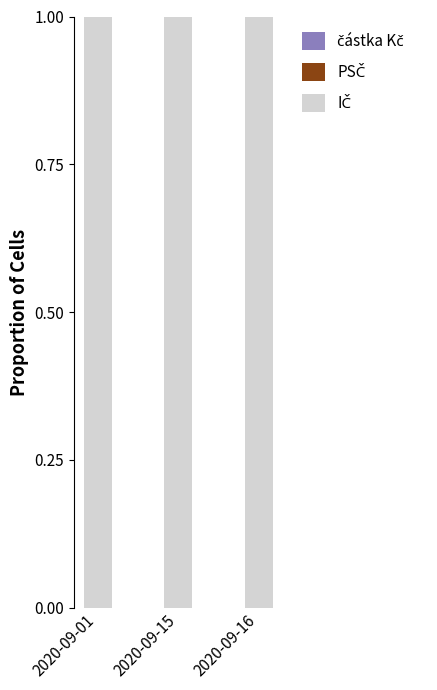

Which series has the widest spread of values?

PSČ